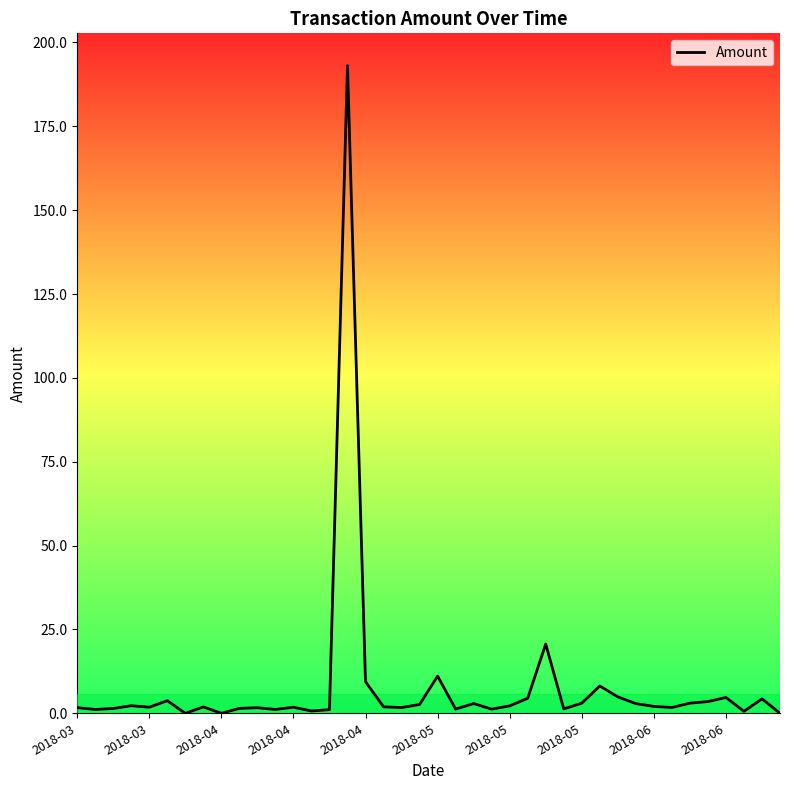

How many lines are shown in the chart?

1